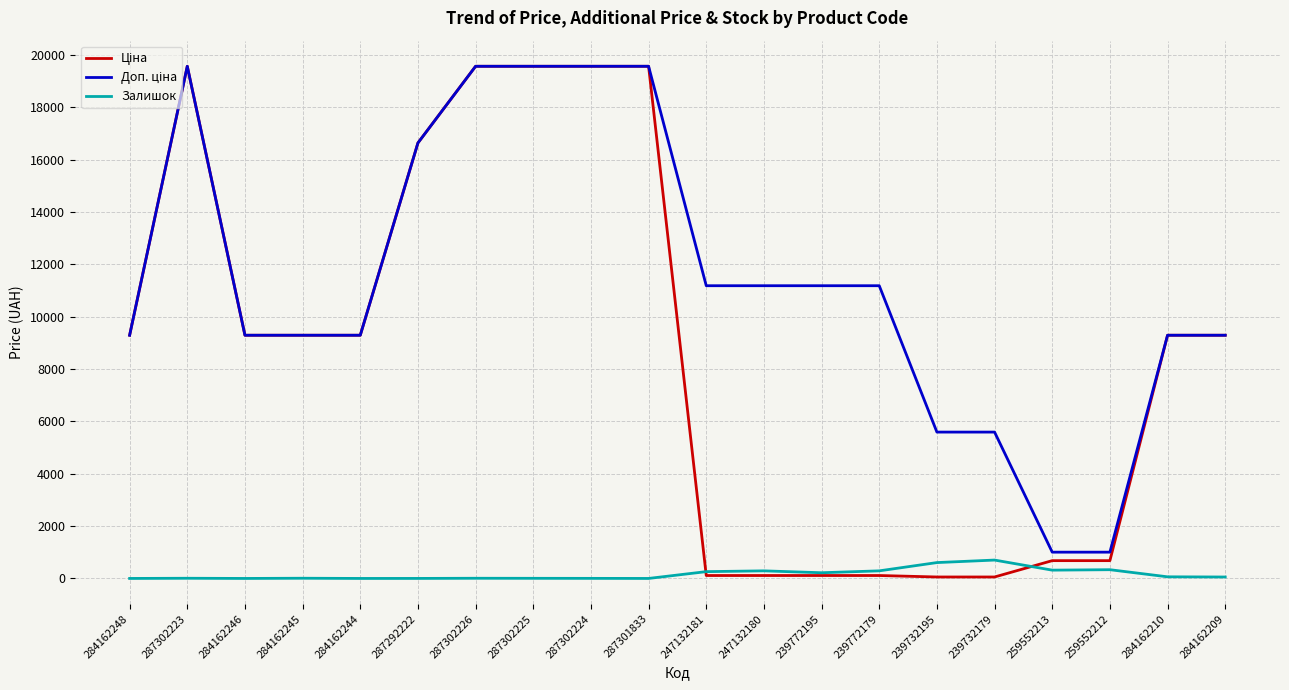

What is the greatest value displayed?

19564.9